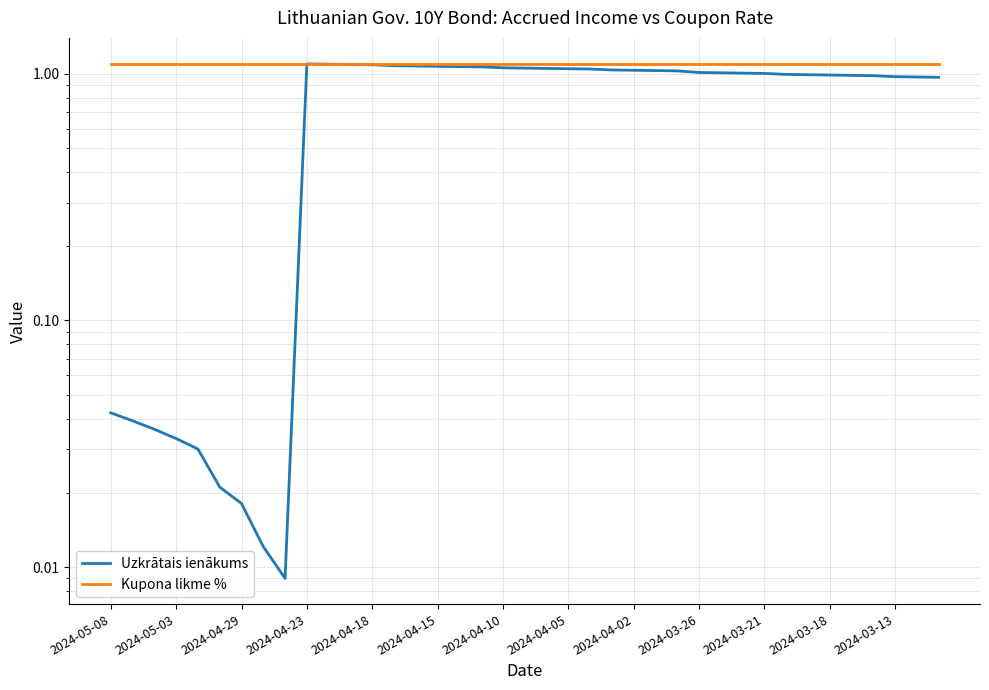

What value does the Uzkrātais ienākums series have at 28?

1.0